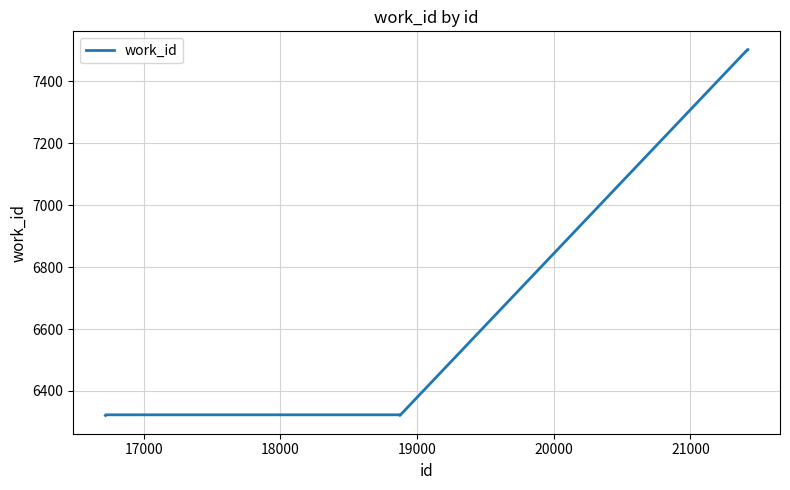

What is the difference between the maximum and minimum values?

1181